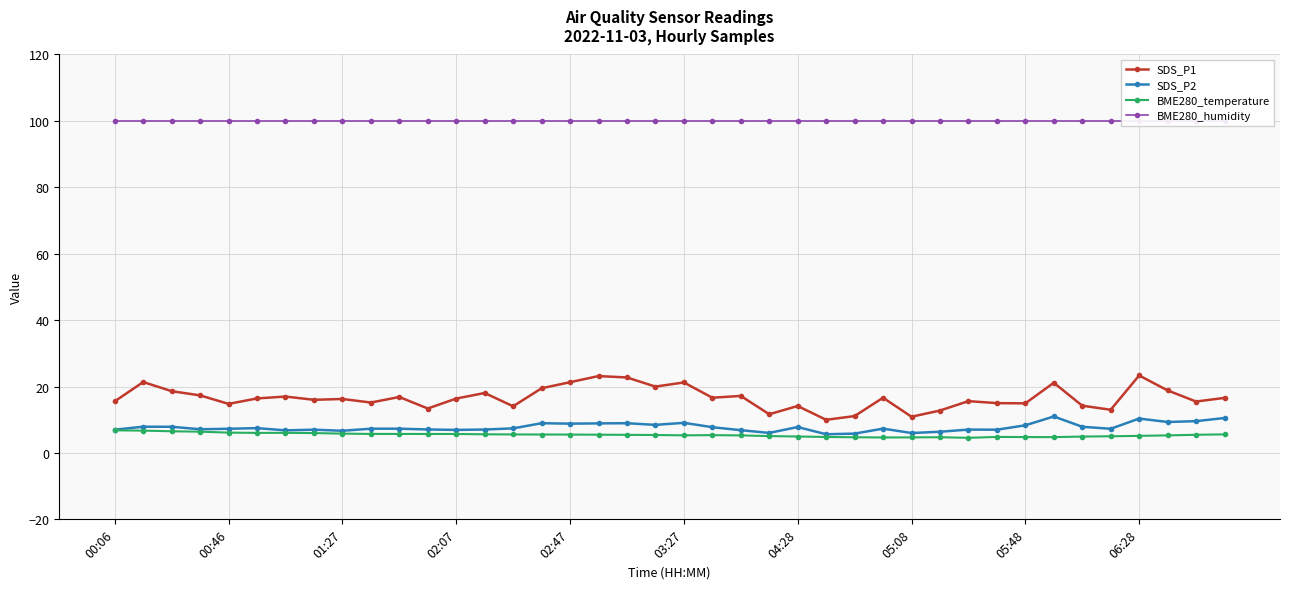

What is the spread (max minus min) of values at 18?

94.5